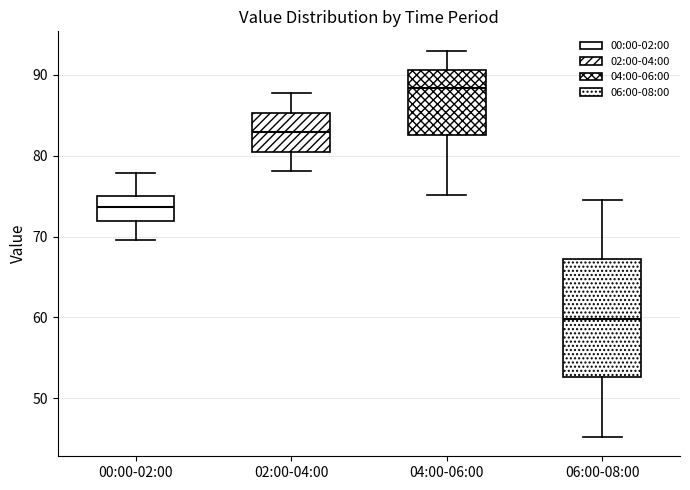

Comparing the boxes themselves (not the whiskers), which one is the tallest?

06:00-08:00